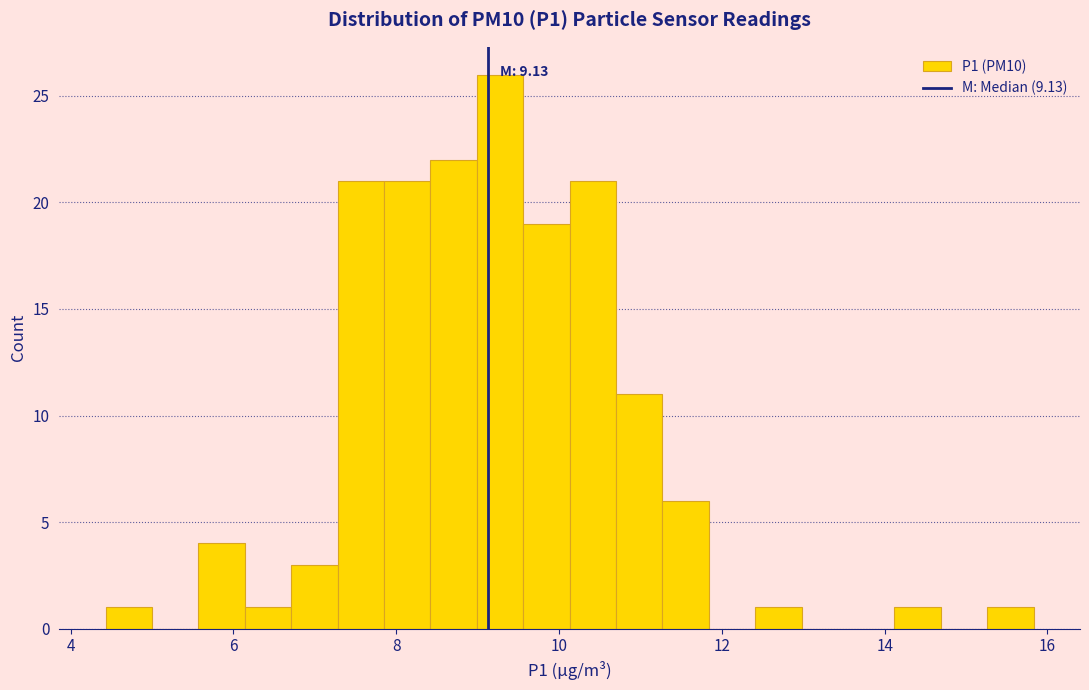

Read against the x-axis, roughly where is the centre of the tallest bar?

9.2